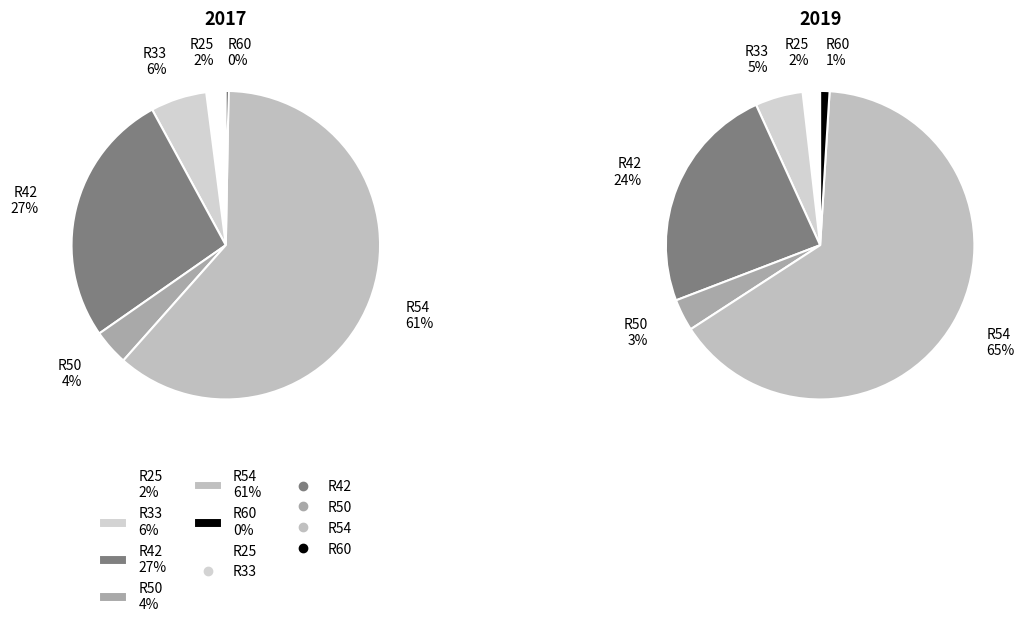

What is the smallest slice in the pie chart?

R60